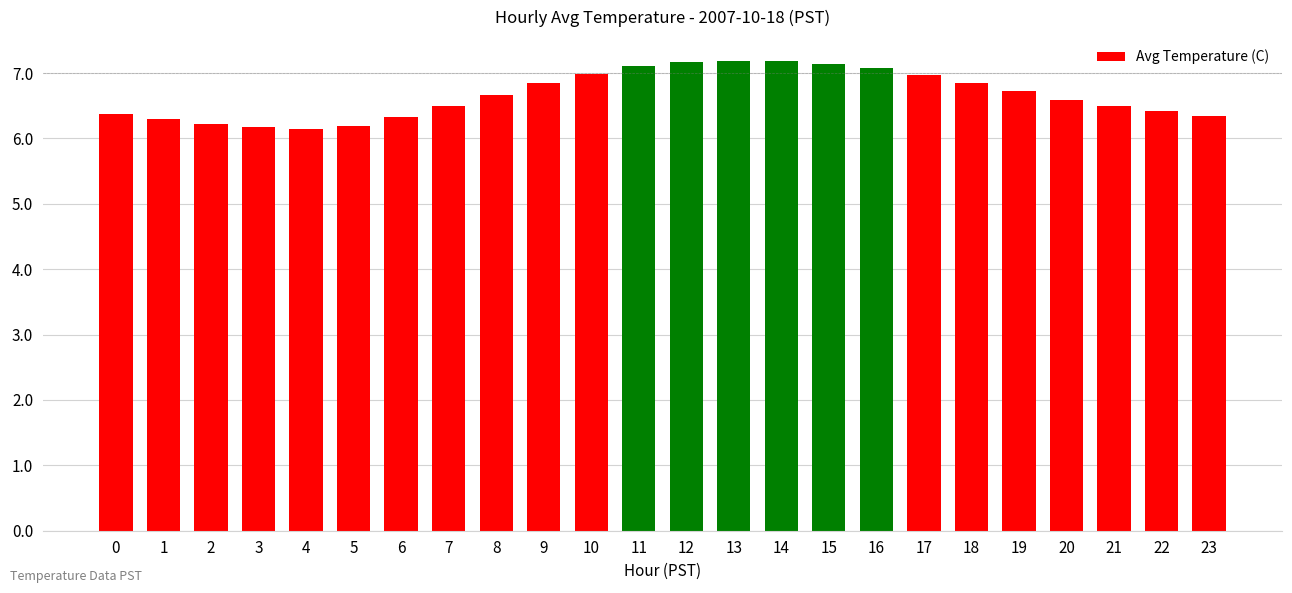

What is the average value?

6.7